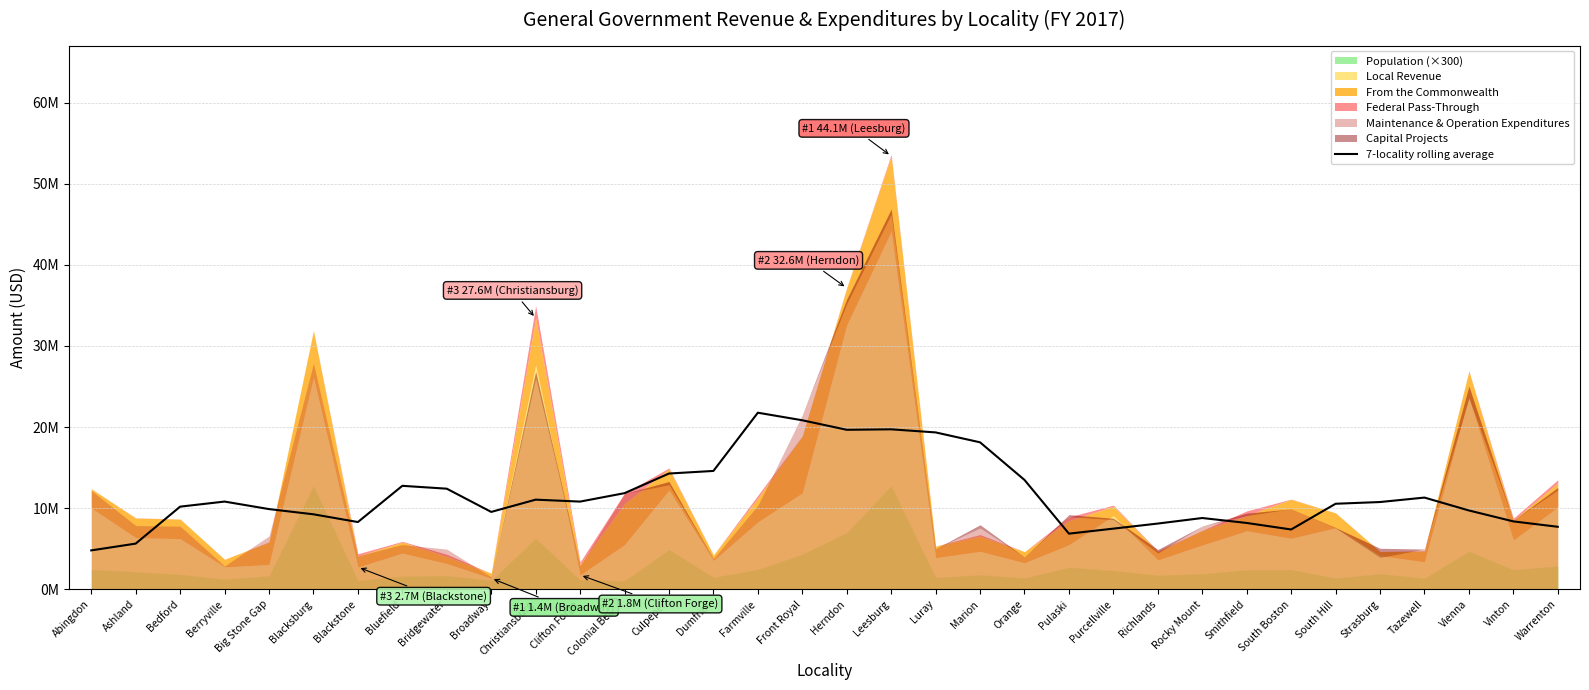

Approximately how many times larger is the value at Bridgewater compared to Strasburg?

1.2